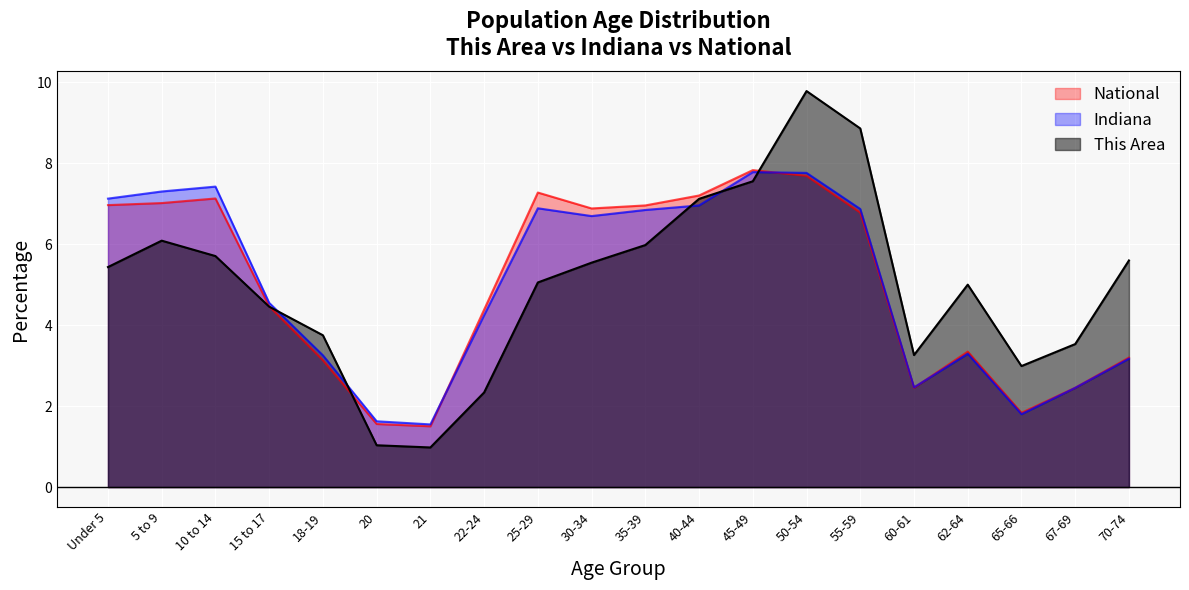

Reading left to right, extract all data points from this chart.

This Area: 5.4	6.1	5.7	4.5	3.7	1.0	1.0	2.3	5.1	5.5	6.0	7.1	7.6	9.8	8.9	3.3	5.0	3.0	3.5	5.6
Indiana: 7.1	7.3	7.4	4.5	3.3	1.6	1.5	4.2	6.9	6.7	6.8	7.0	7.8	7.8	6.9	2.5	3.3	1.8	2.5	3.2
National: 7.0	7.0	7.1	4.5	3.1	1.6	1.5	4.4	7.3	6.9	7.0	7.2	7.8	7.7	6.8	2.5	3.3	1.8	2.5	3.2